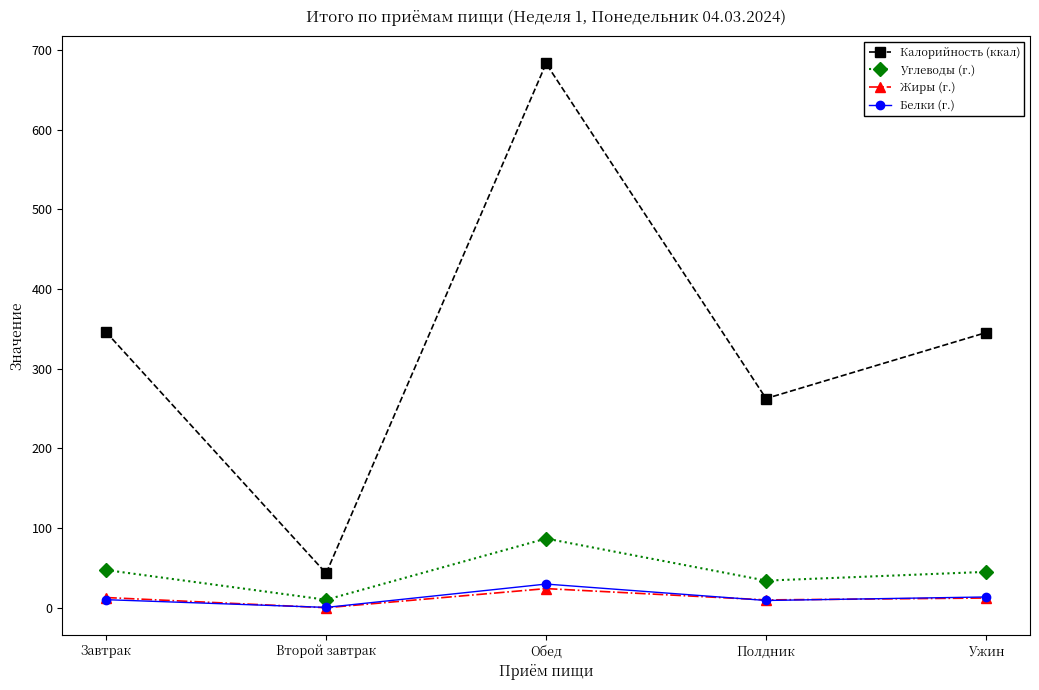

Which series has the largest total across all categories?

Калорийность (ккал)